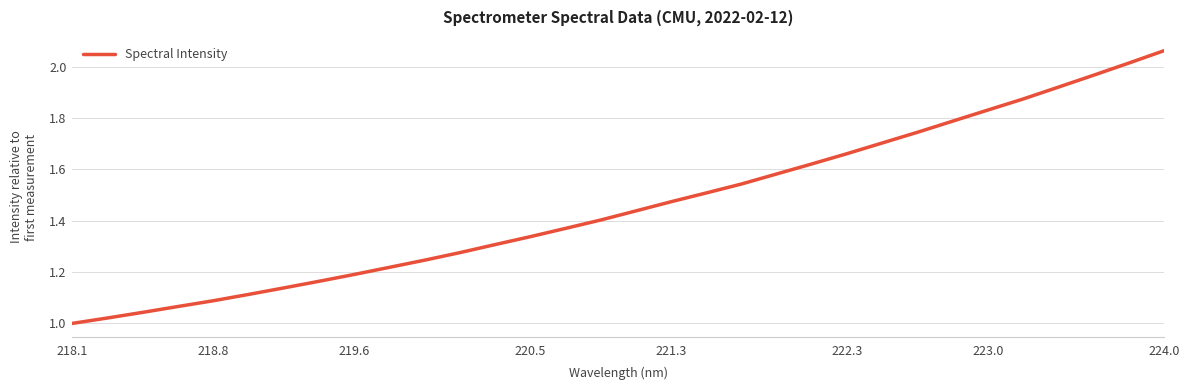

What is the sum of all values?

46.7